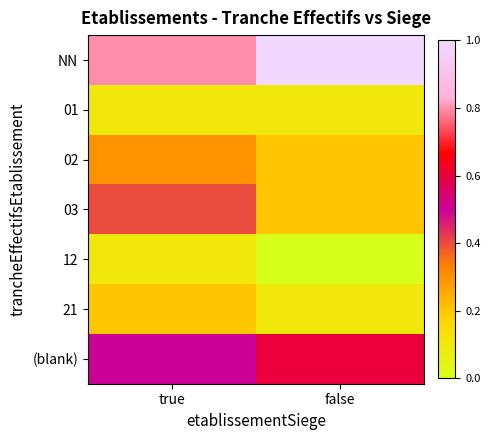

Rank the series by their maximum value, from highest to lowest.

NN, (blank), 03, 02, 21, 01, 12